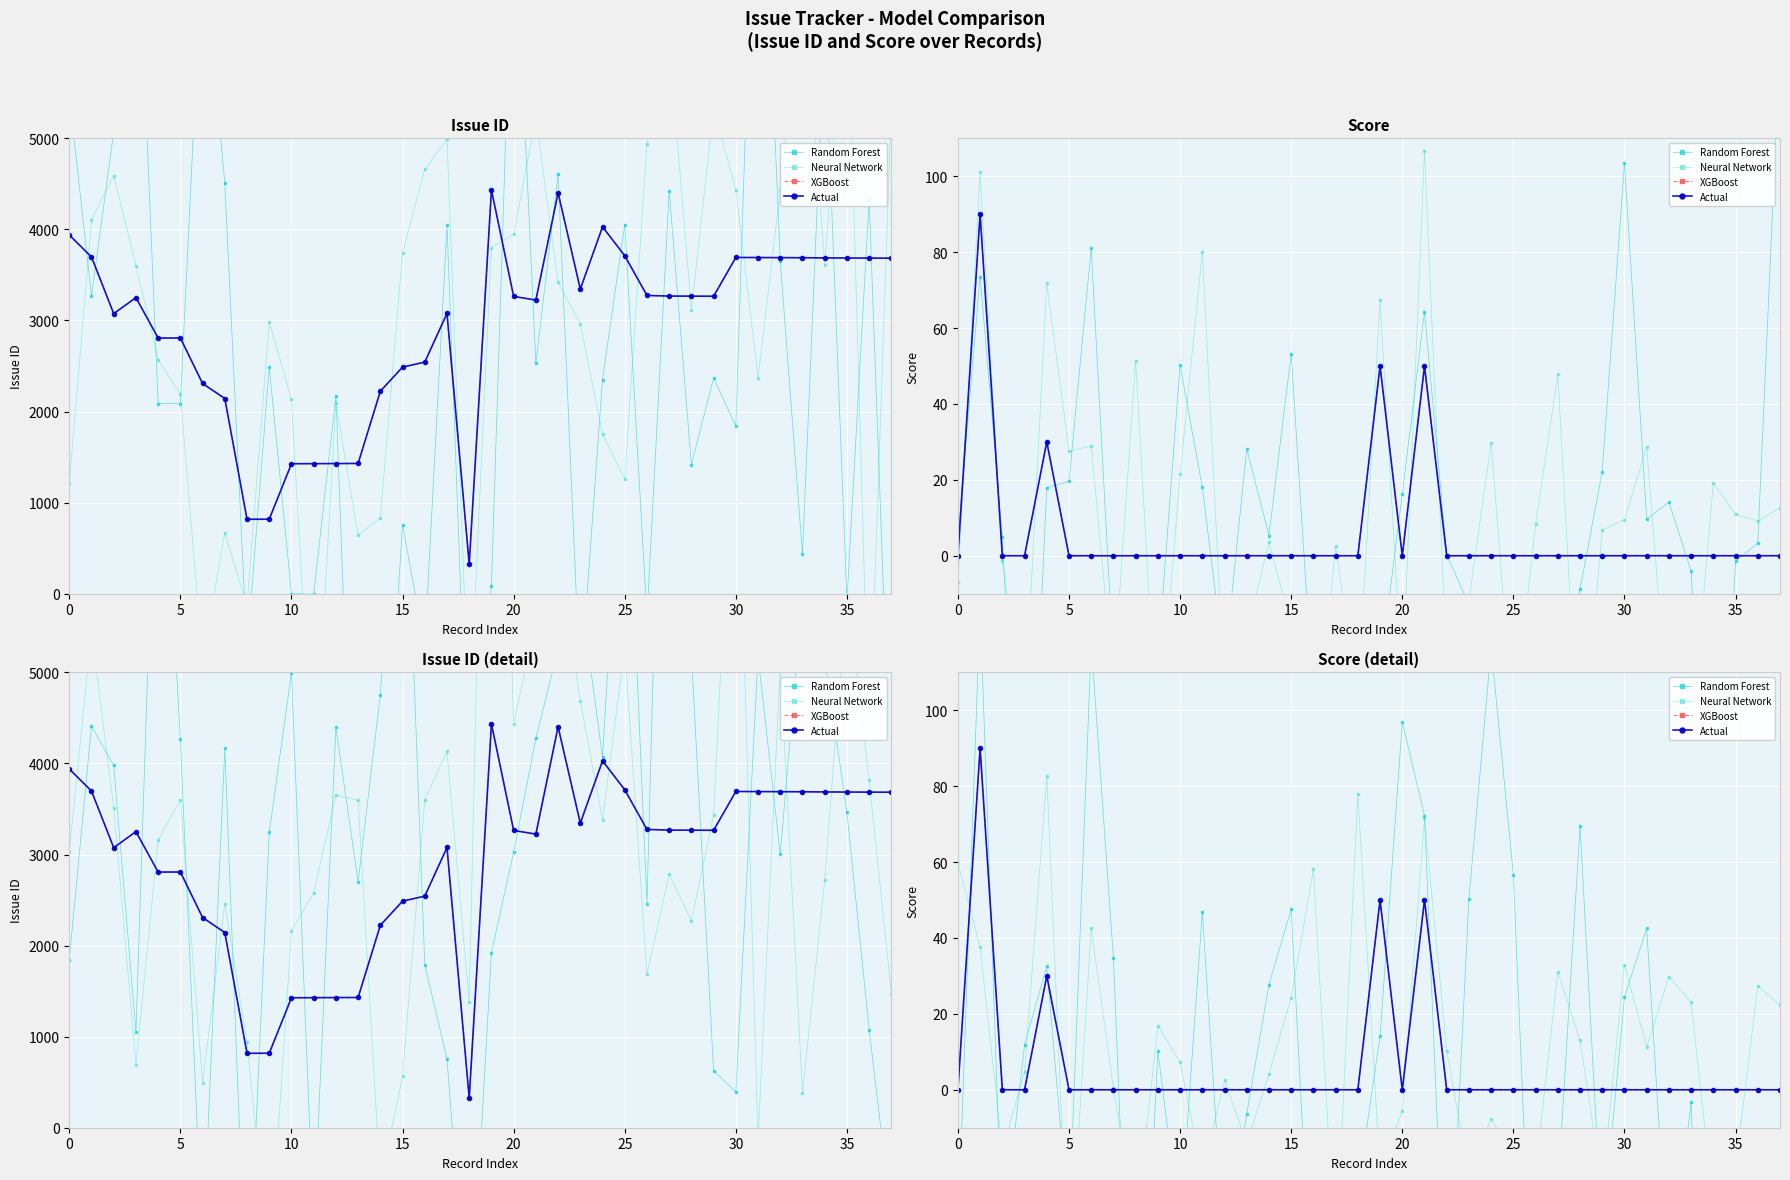

What is the difference between the highest and lowest values at 34?

177.9